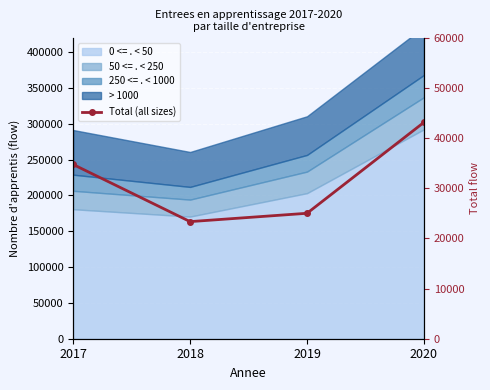

What is the change in value from 2019 to 2020?

+18144